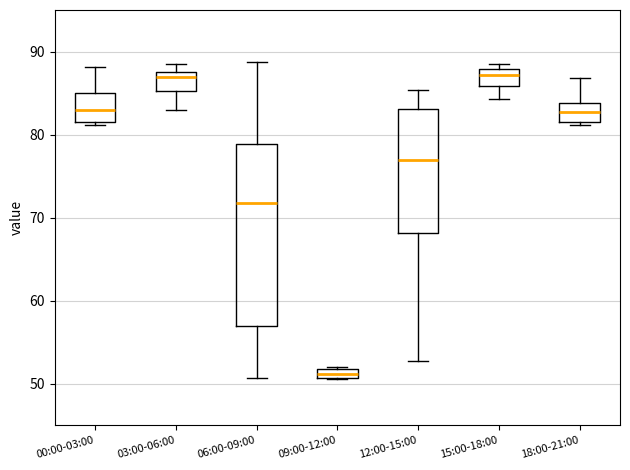

Which box is the tallest, from its lower edge to its upper edge?

06:00-09:00